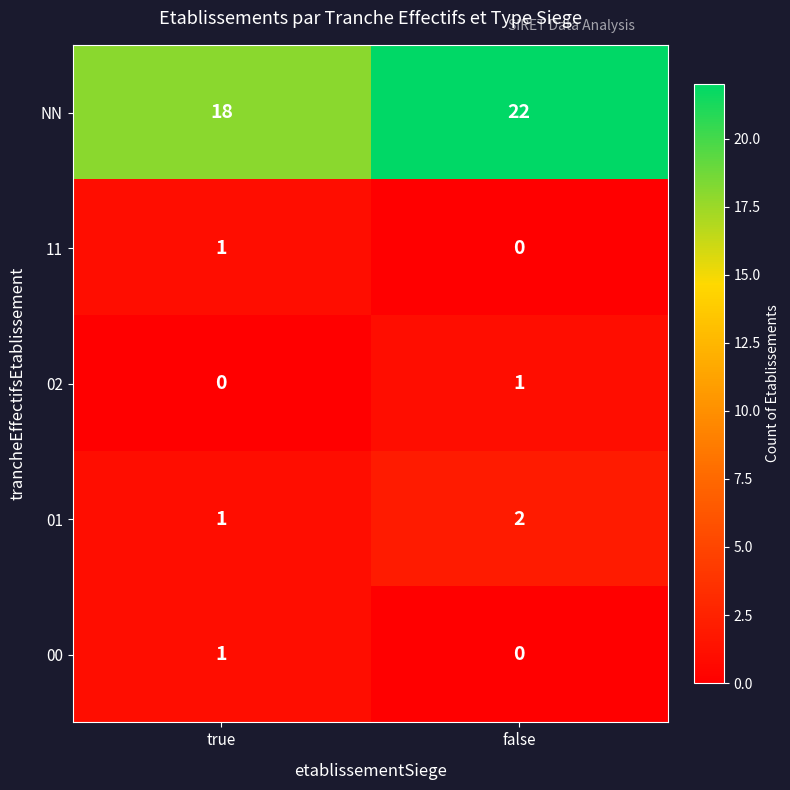

At which label is NN closest to 20?

true